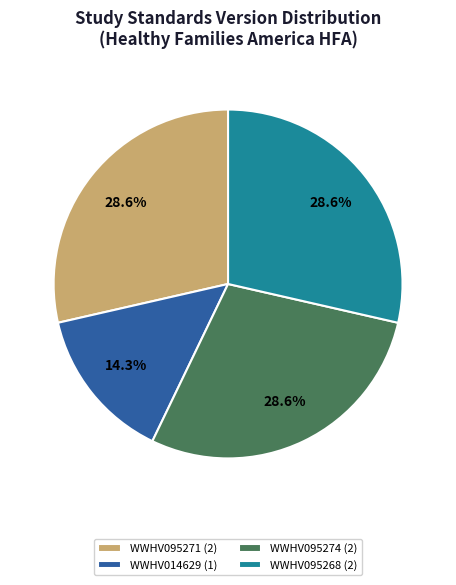

Do WWHV095268 and WWHV014629 together represent more than half of the pie?

No